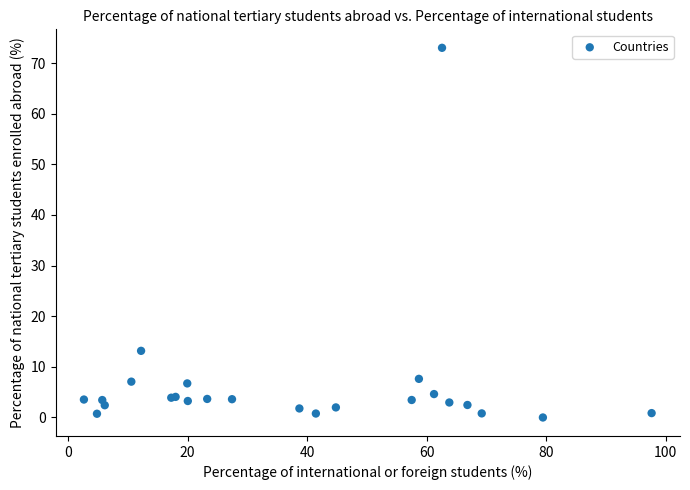

What Y value in the scatter plot is closest to 36?

13.2